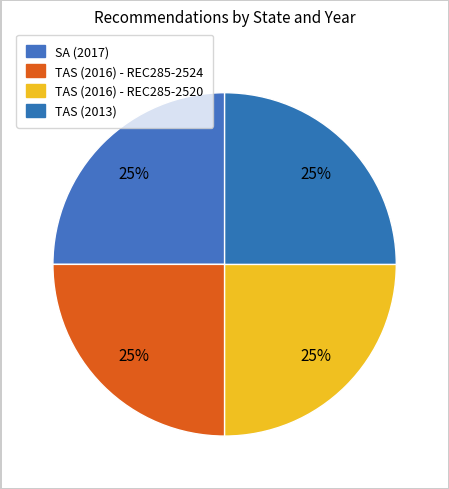

Count the number of slices in the pie.

4